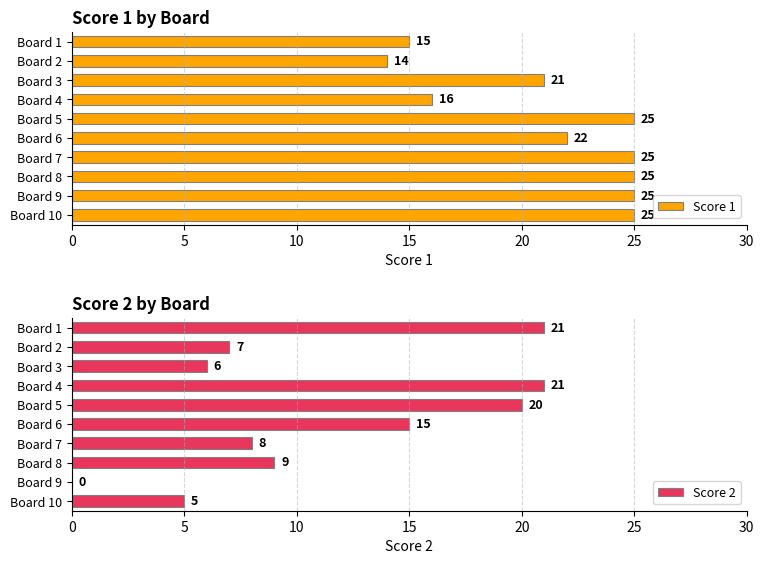

Rank the series by their maximum value, from lowest to highest.

Score 2, Score 1